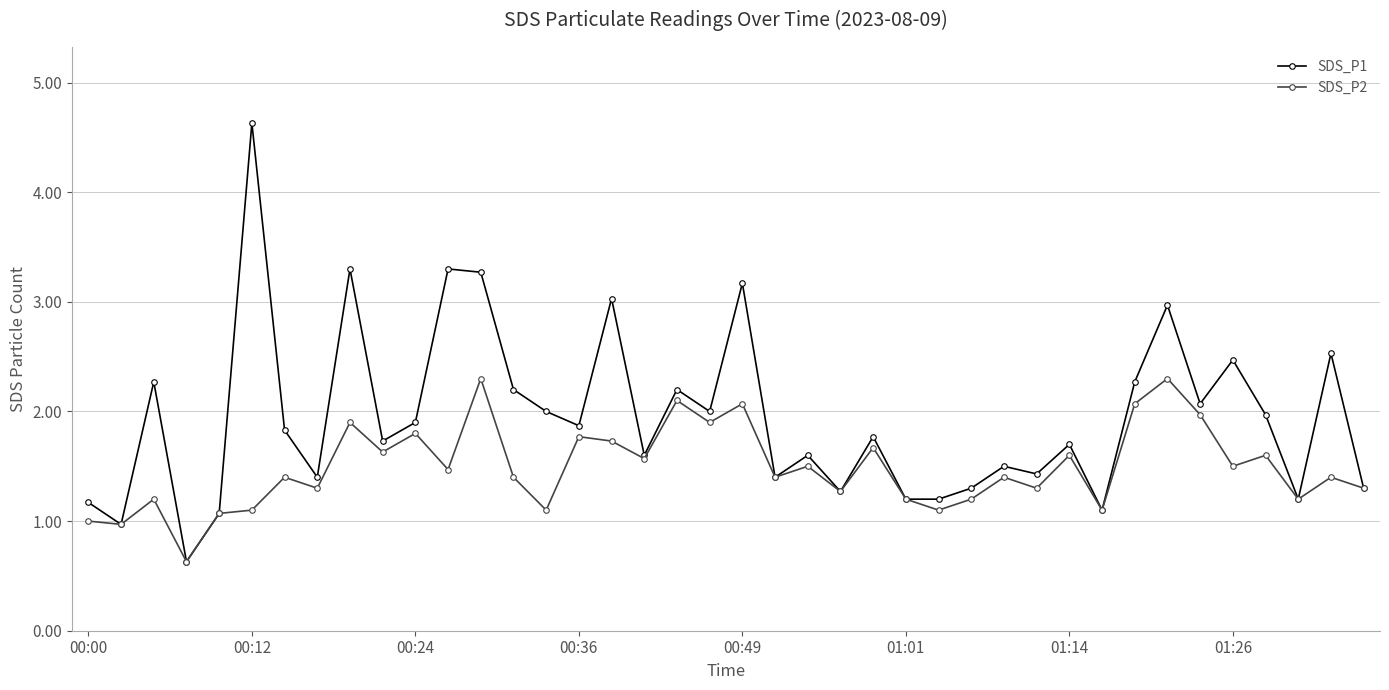

What is the value of the SDS_P2 point at the 39th from the left?

1.4